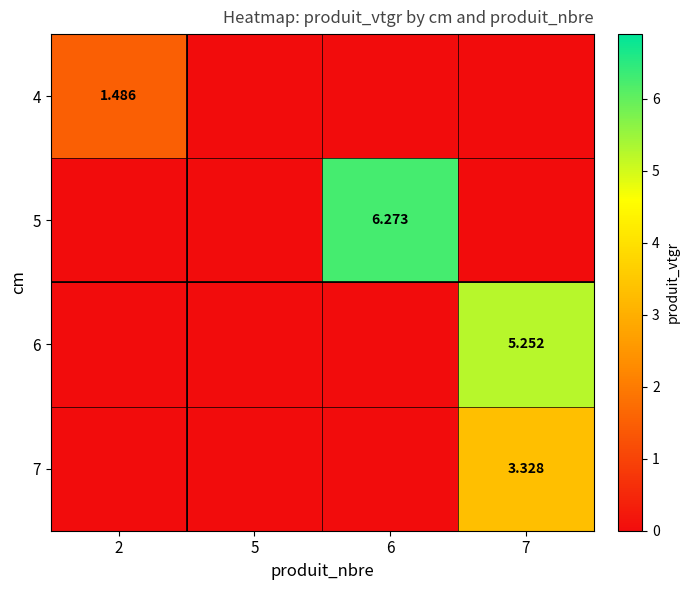

Is it true that 5 equals 0.0 at 7?

True